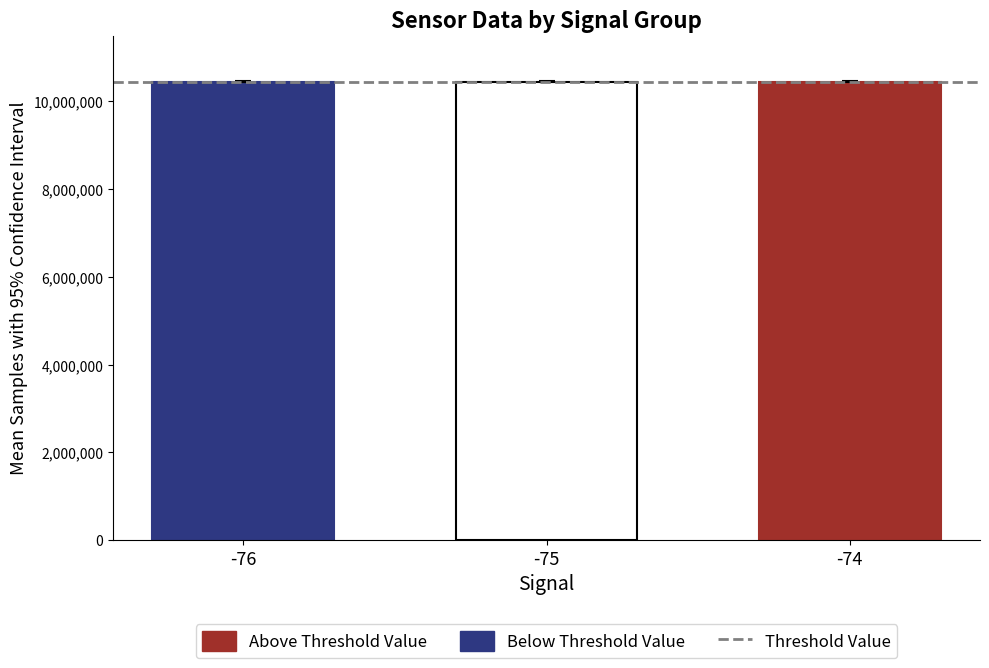

What is the minimum value shown in the chart?

10441174.9